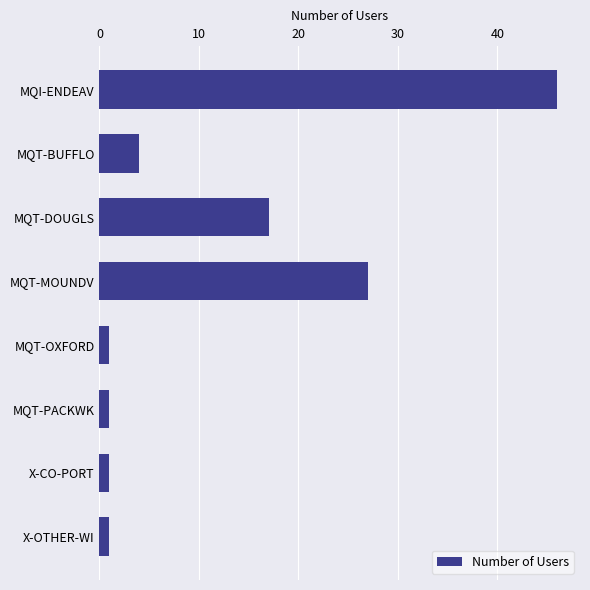

Reading top to bottom, extract all data points from this chart.

MQI-ENDEAV=46	MQT-BUFFLO=4	MQT-DOUGLS=17	MQT-MOUNDV=27	MQT-OXFORD=1	MQT-PACKWK=1	X-CO-PORT=1	X-OTHER-WI=1